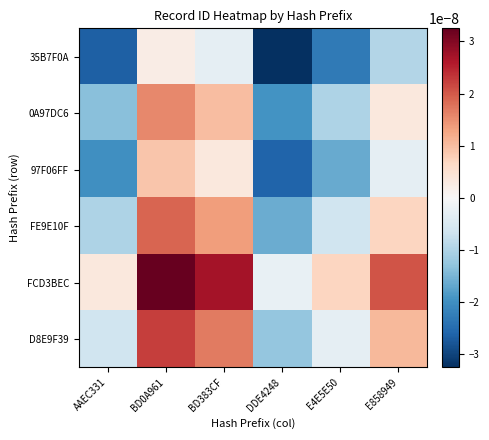

Rank the series at BD383CF from lowest to highest value.

35B7F0A, 97F06FF, 0A97DC6, FE9E10F, D8E9F39, FCD3BEC